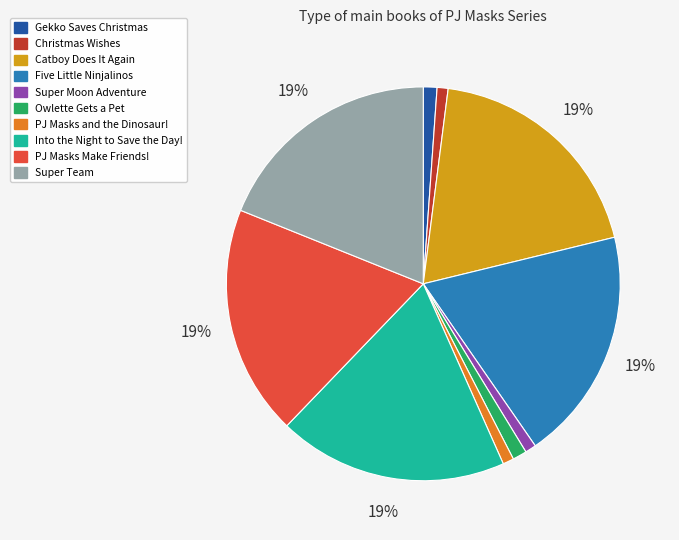

Combined, do Five Little Ninjalinos and Catboy Does It Again account for over 50%?

No